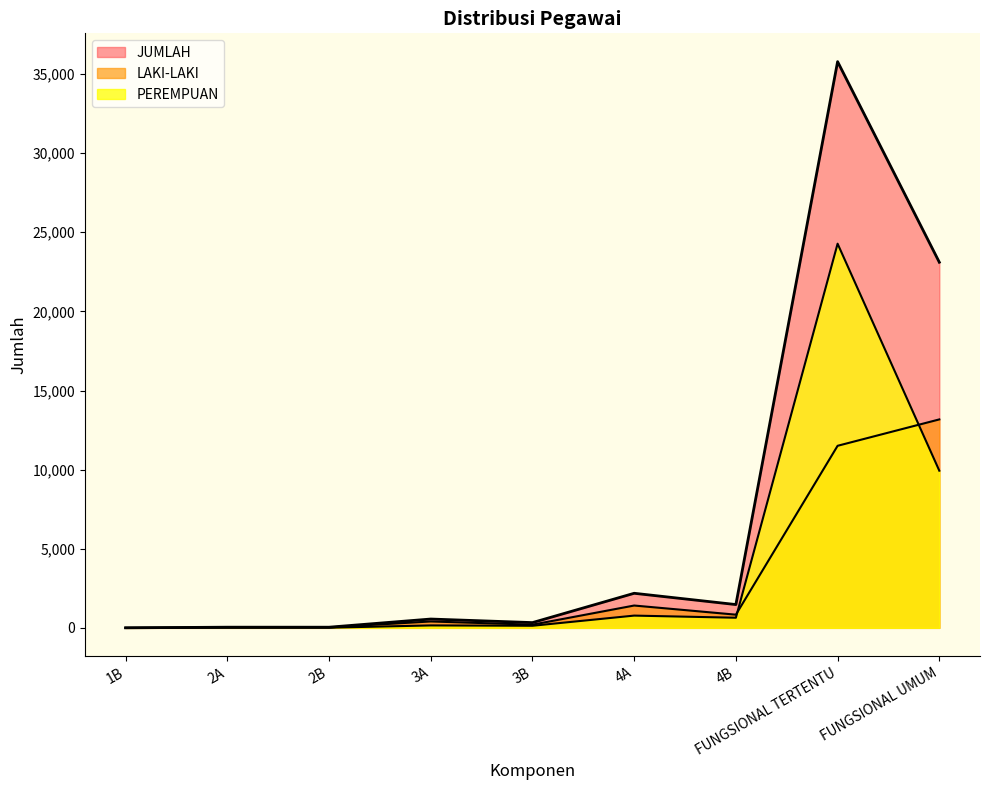

How many interior local valleys does the JUMLAH series have?

3